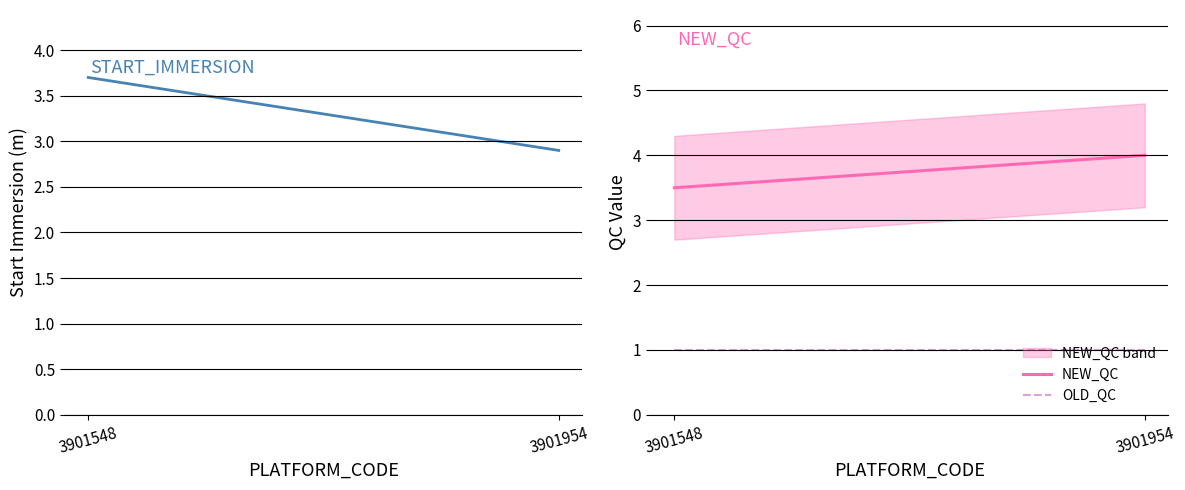

What is the value of the NEW_QC point at the 1st from the left?

3.5